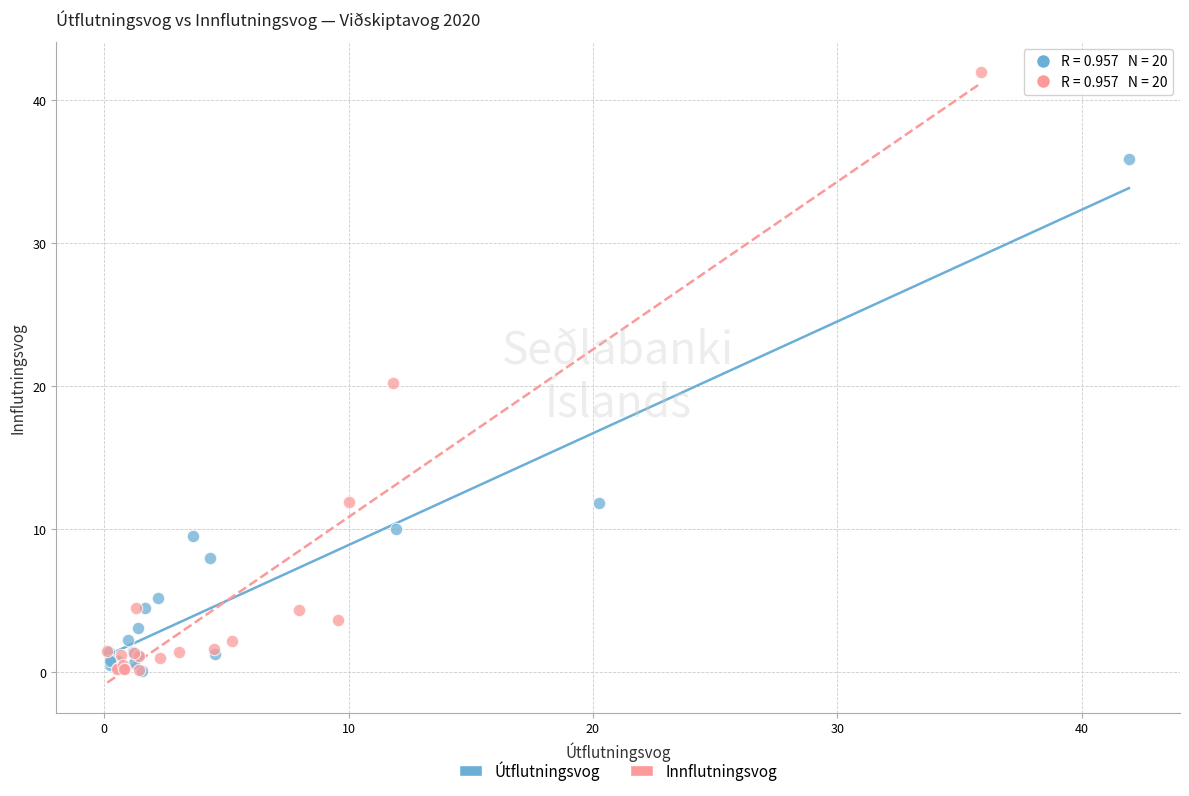

Which series has the widest spread of Y values?

Innflutningsvog